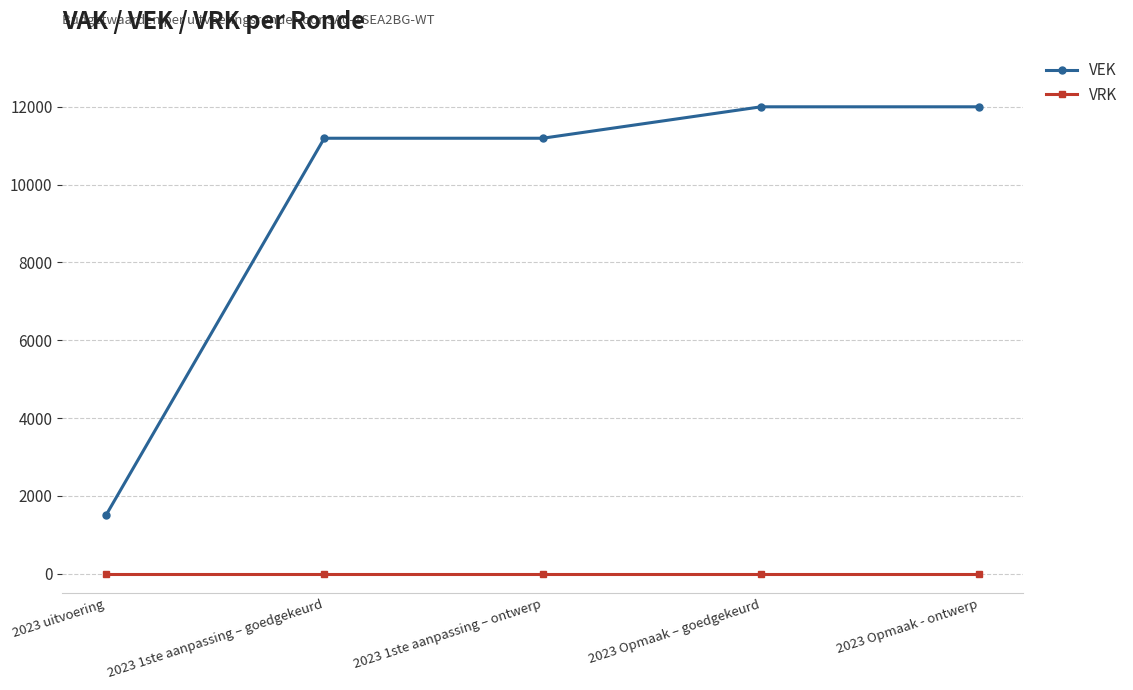

Rank the series by their average value, from lowest to highest.

VRK, VEK